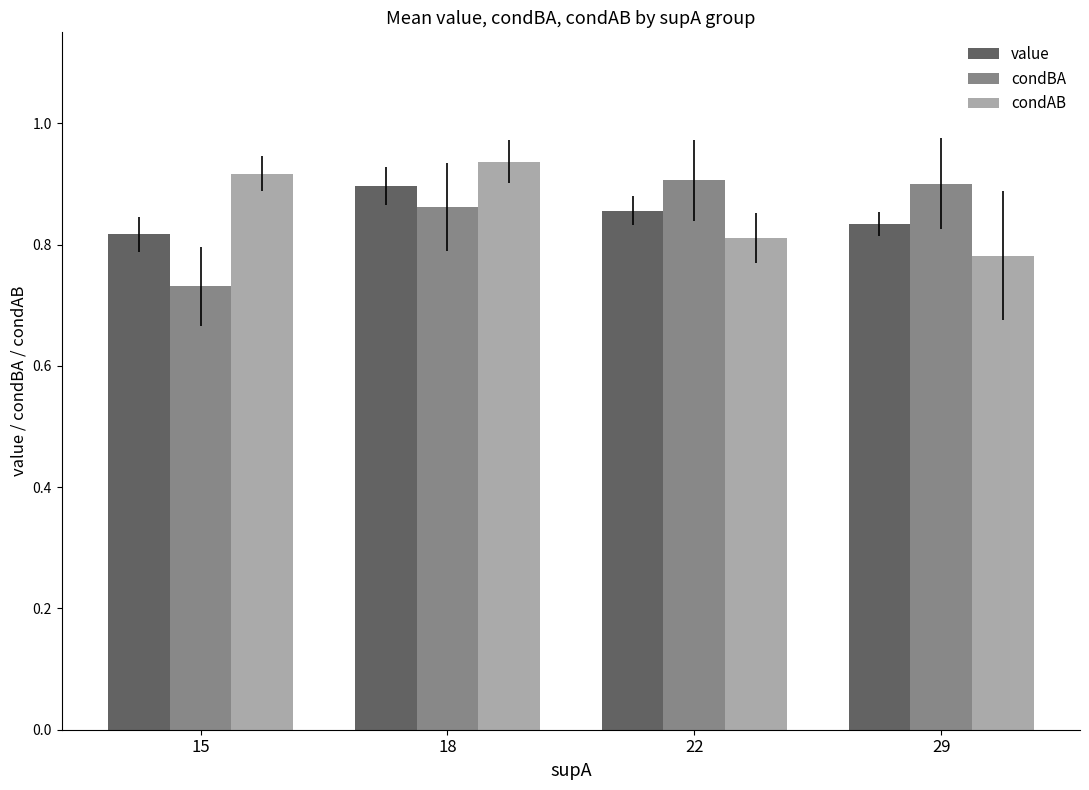

At which category does the chart reach its minimum across all series?

15